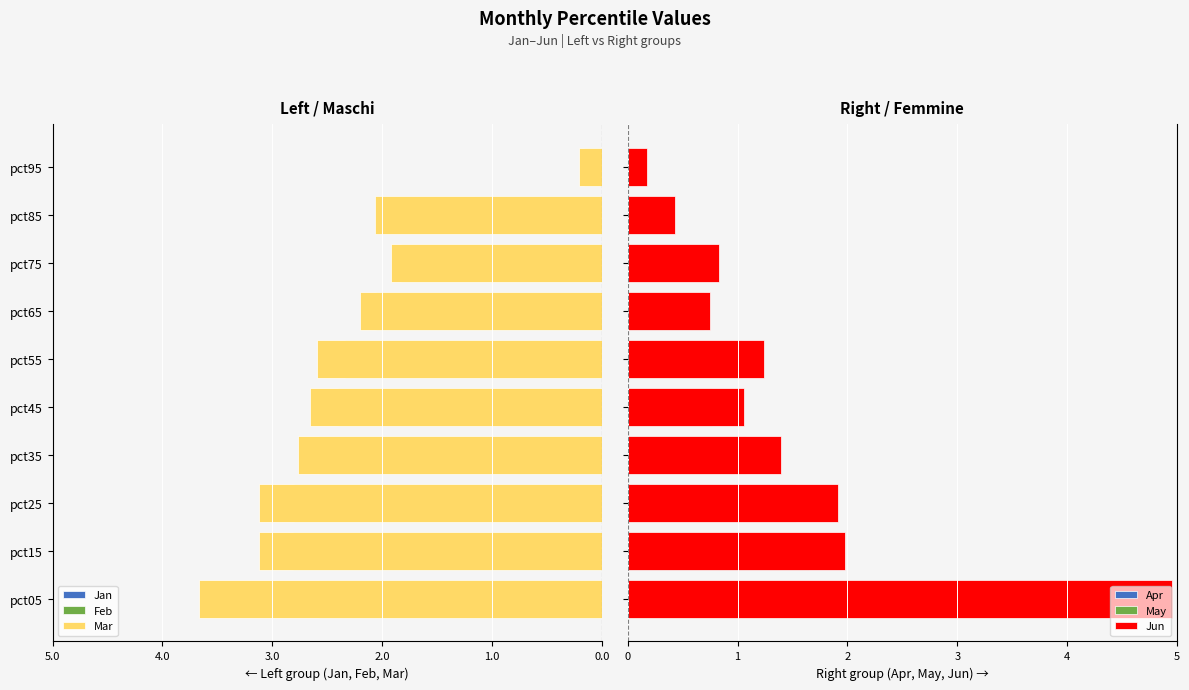

Where does the Mar series first go above -2?

pct75